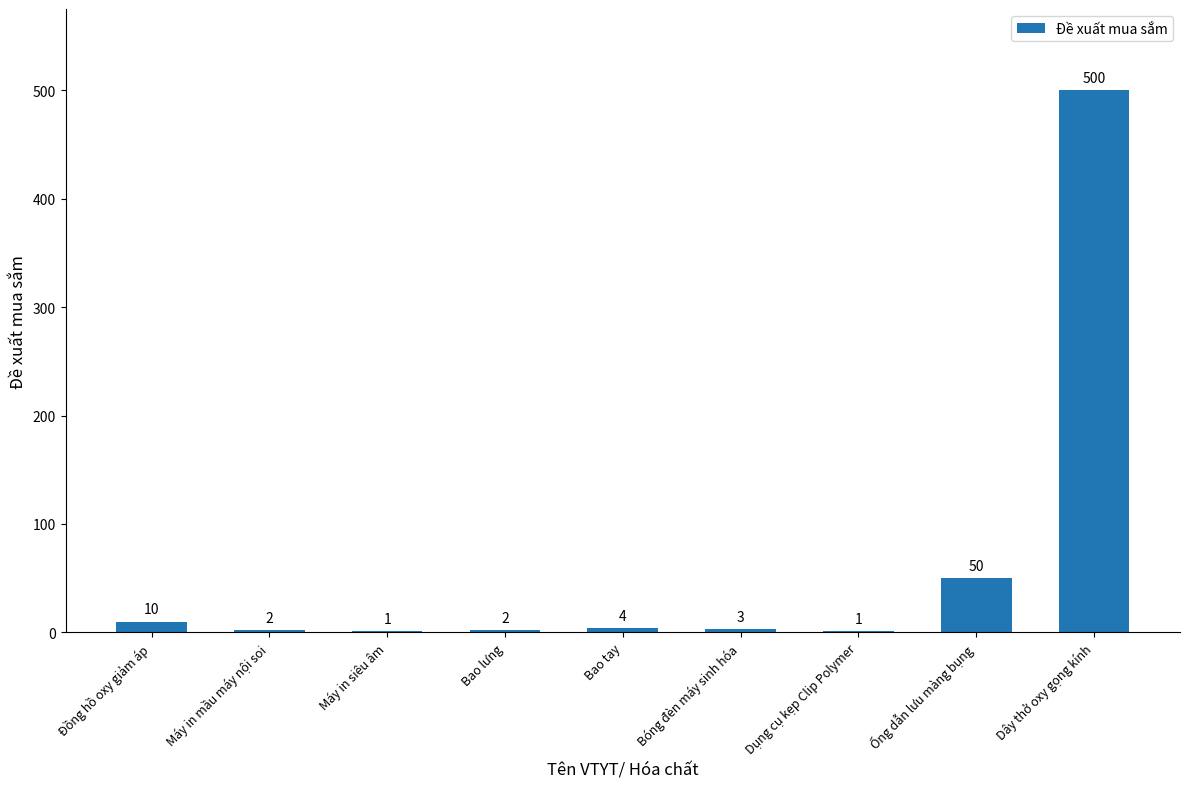

Reading right to left, list all the values displayed in this chart.

Dây thở oxy gọng kính=500	Ống dẫn lưu màng bụng=50	Dụng cụ kẹp Clip Polymer=1	Bóng đèn máy sinh hóa=3	Bao tay=4	Bao lưng=2	Máy in siêu âm=1	Máy in mầu máy nội soi=2	Đồng hồ oxy giảm áp=10